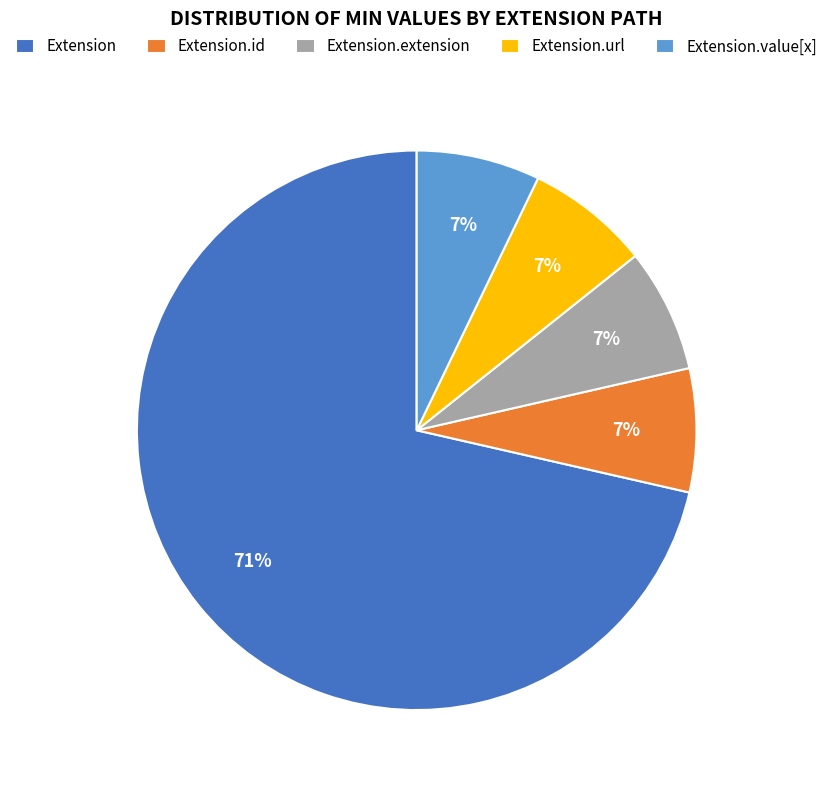

Is it true that Extension.value[x] is 56% of the pie?

False